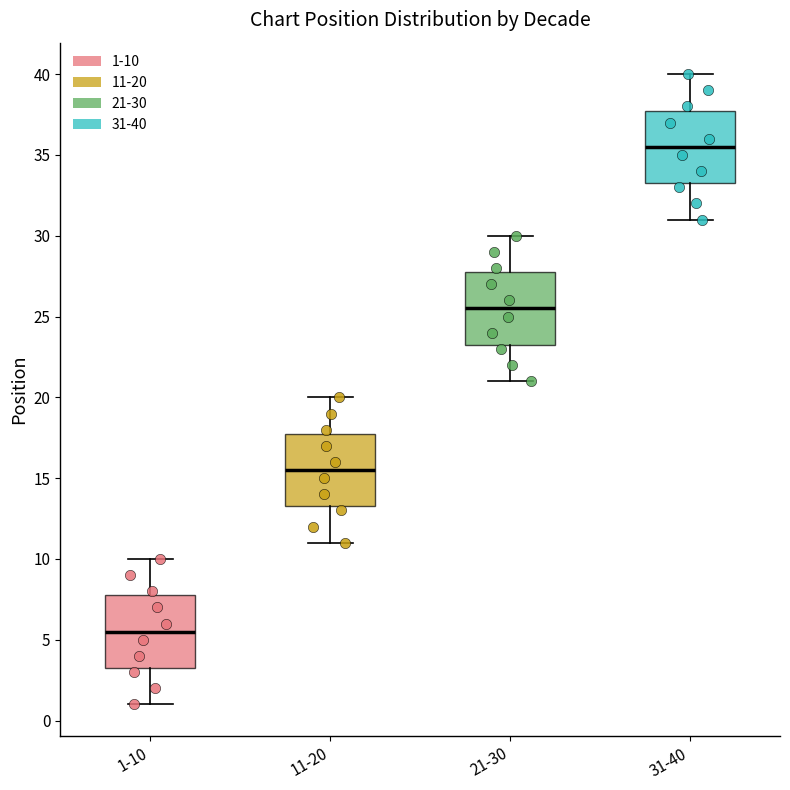

Reading left to right, read every box against the y-axis: the position of its median line, the range the box covers, and the ends of its whiskers. The values are not printed on the chart, so give them approximately, as read against the axis.

1-10: median 5.5, box 3.5 to 8.0, whiskers 1.0 to 10.0
11-20: median 15.5, box 13.5 to 18.0, whiskers 11.0 to 20.0
21-30: median 25.5, box 23.5 to 28.0, whiskers 21.0 to 30.0
31-40: median 35.5, box 33.5 to 38.0, whiskers 31.0 to 40.0